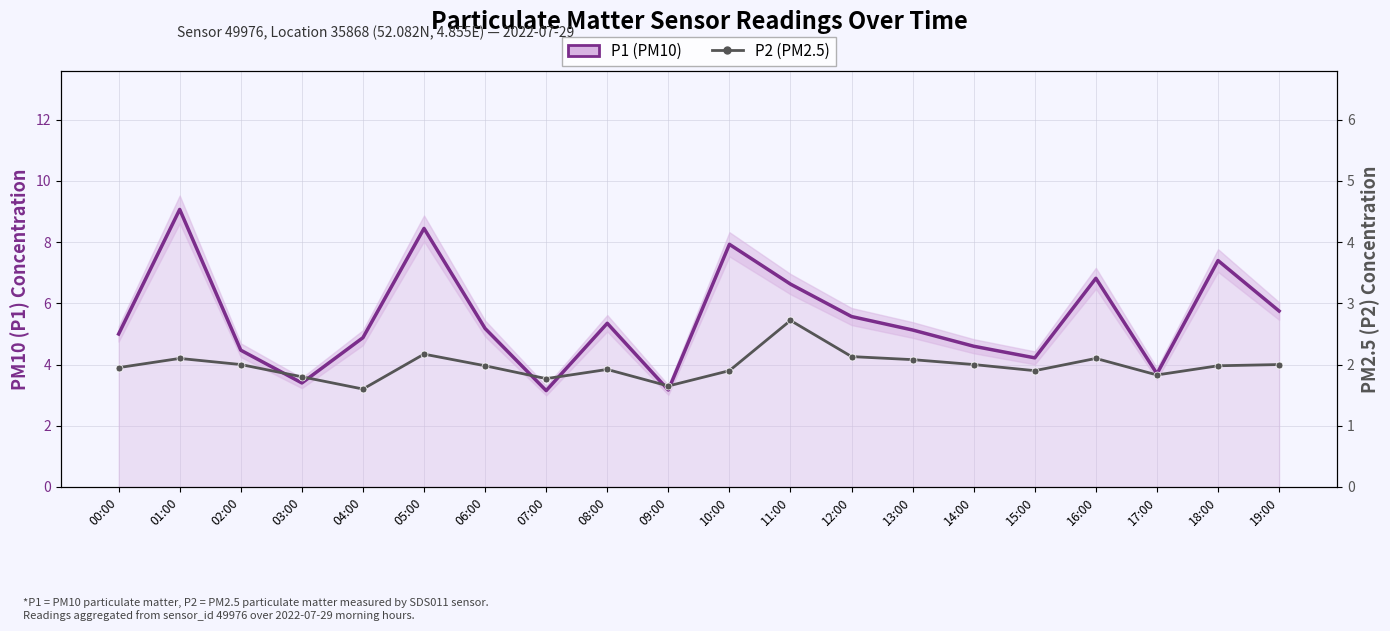

List the series in order of their peak value, lowest first.

P2 (PM2.5), P1 (PM10)